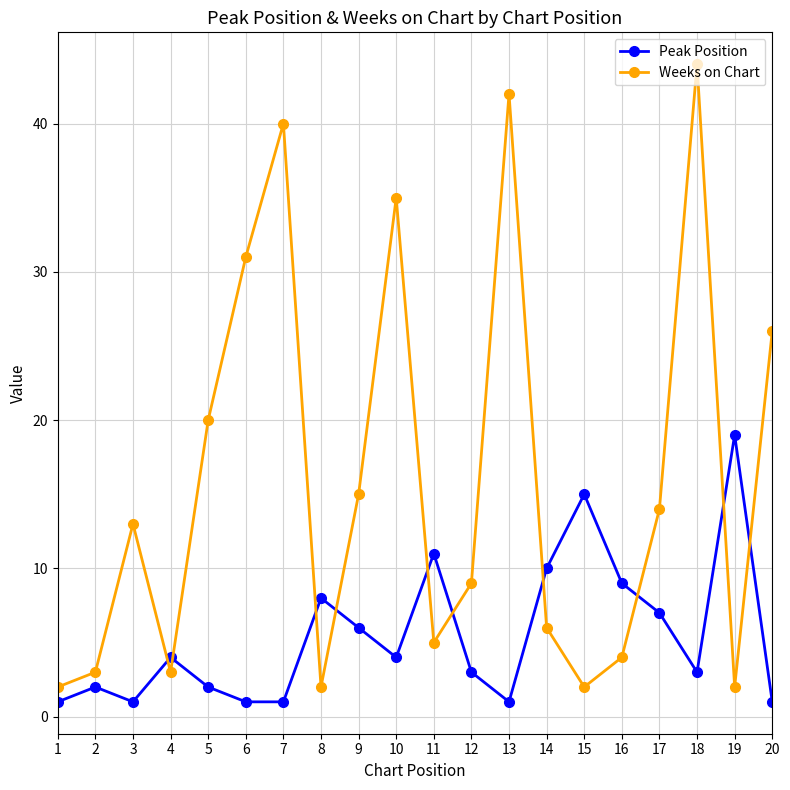

List the series in order of their overall mean, highest first.

Weeks on Chart, Peak Position